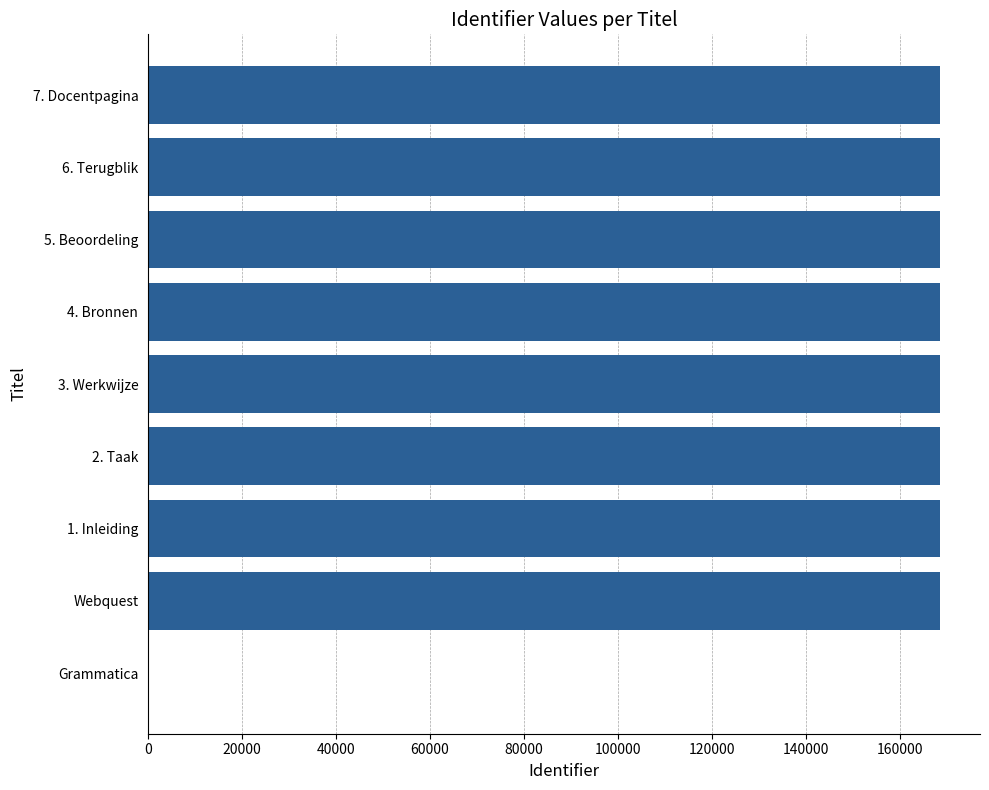

The value at 1. Inleiding is 168689. True or false?

True